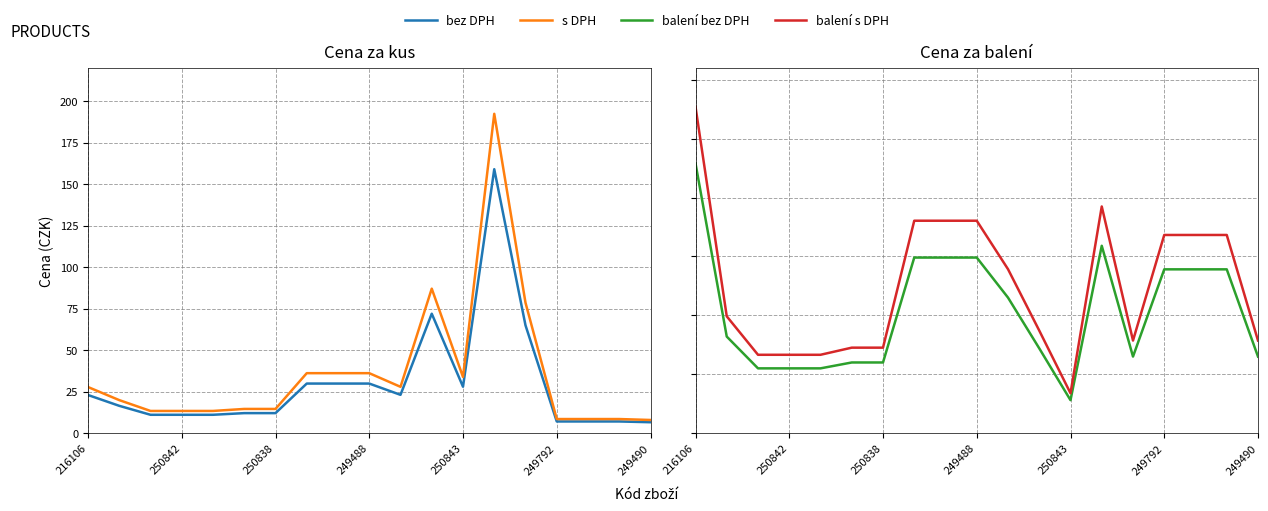

Does the chart have visible grid lines?

Yes